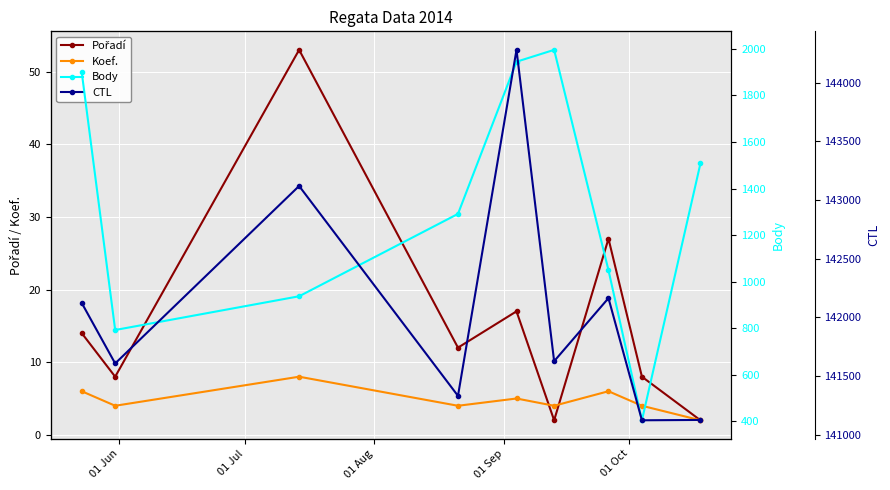

What is the maximum value for CTL?

144278